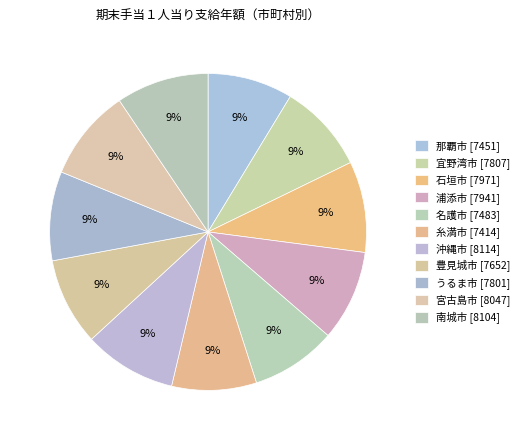

Which category has the smallest portion of the pie?

糸満市